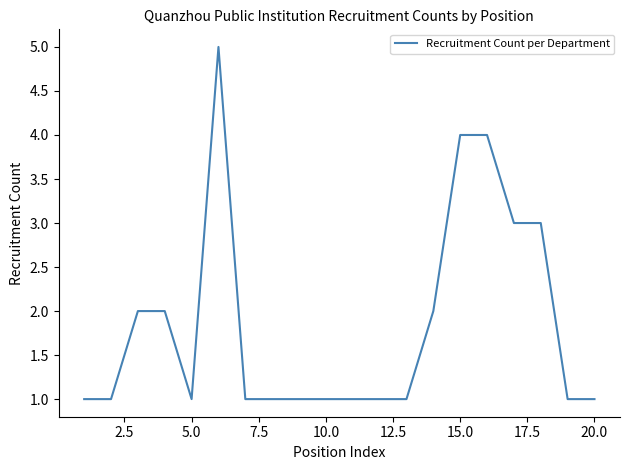

What is the difference between the maximum and minimum values?

4